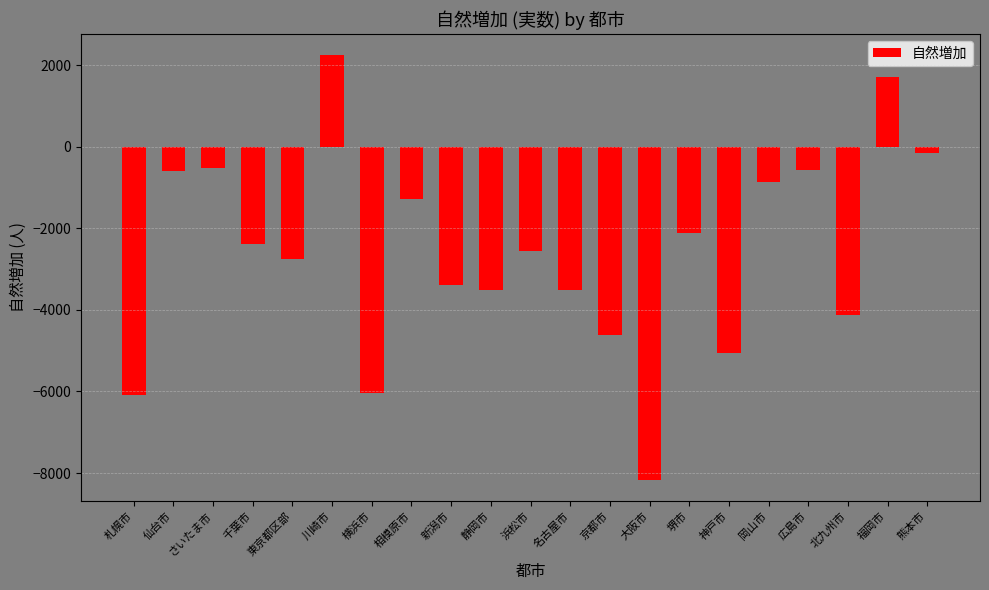

What is the label of the 16th bar from the right?

川崎市